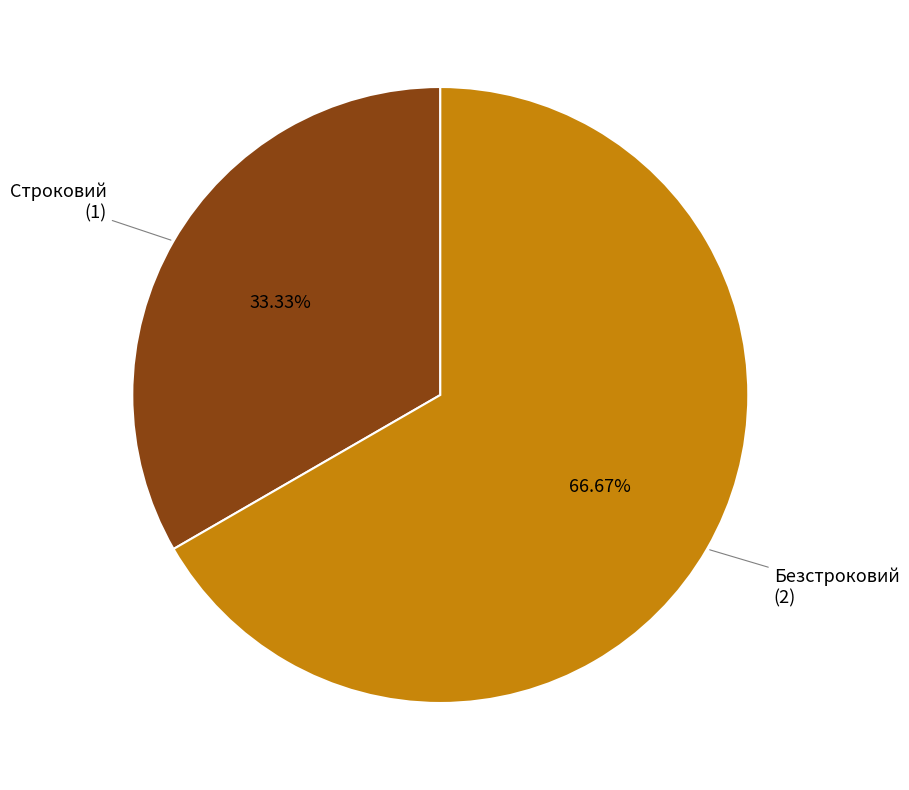

How many segments does this pie chart have?

2